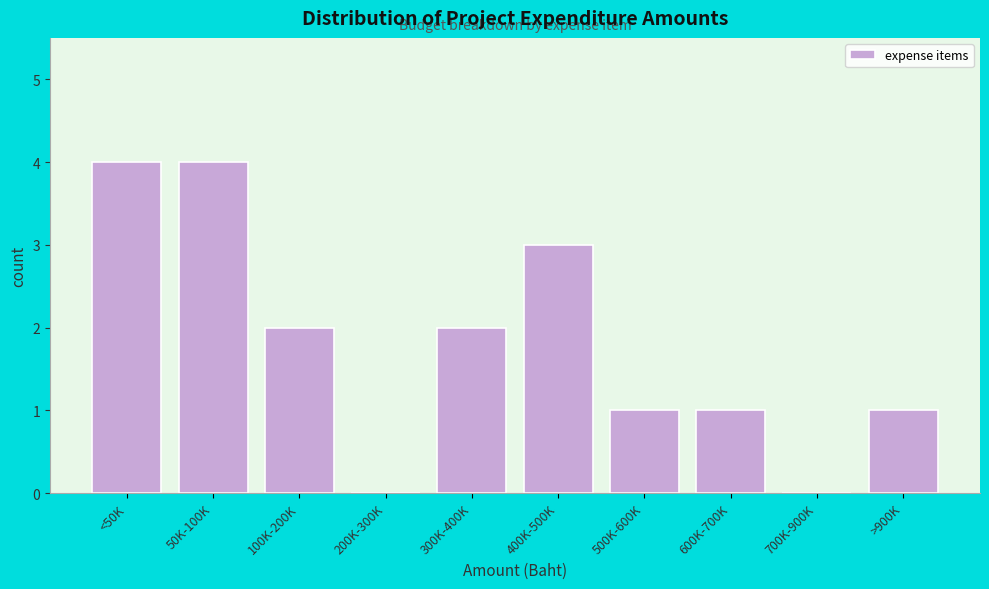

Reading left to right, transcribe all the data shown in this chart.

<50K=4	50K-100K=4	100K-200K=2	200K-300K=0	300K-400K=2	400K-500K=3	500K-600K=1	600K-700K=1	700K-900K=0	>900K=1